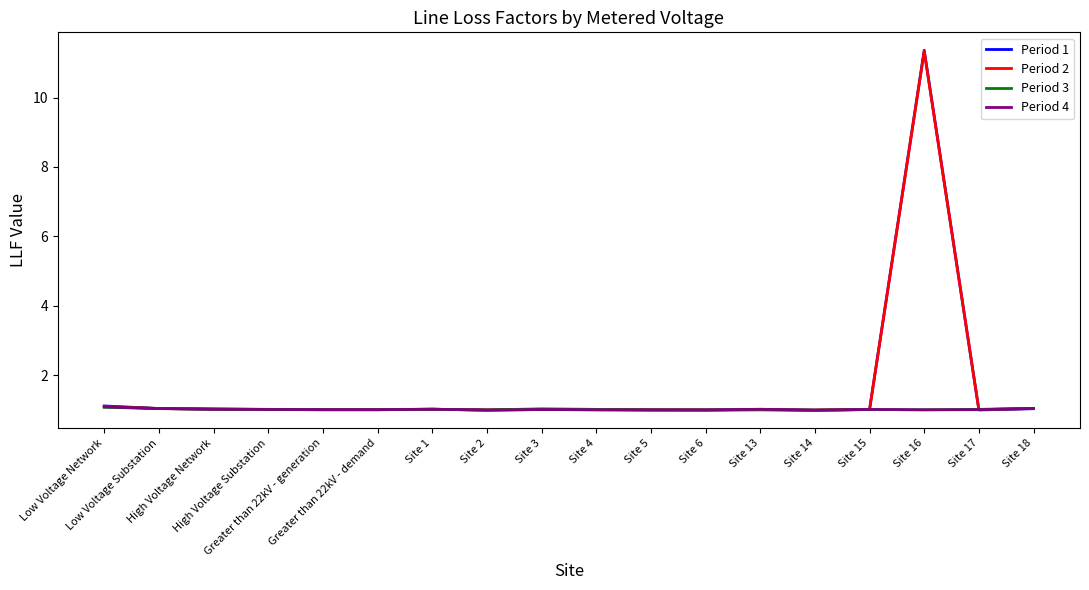

Which series has the largest range (max minus min)?

Period 1